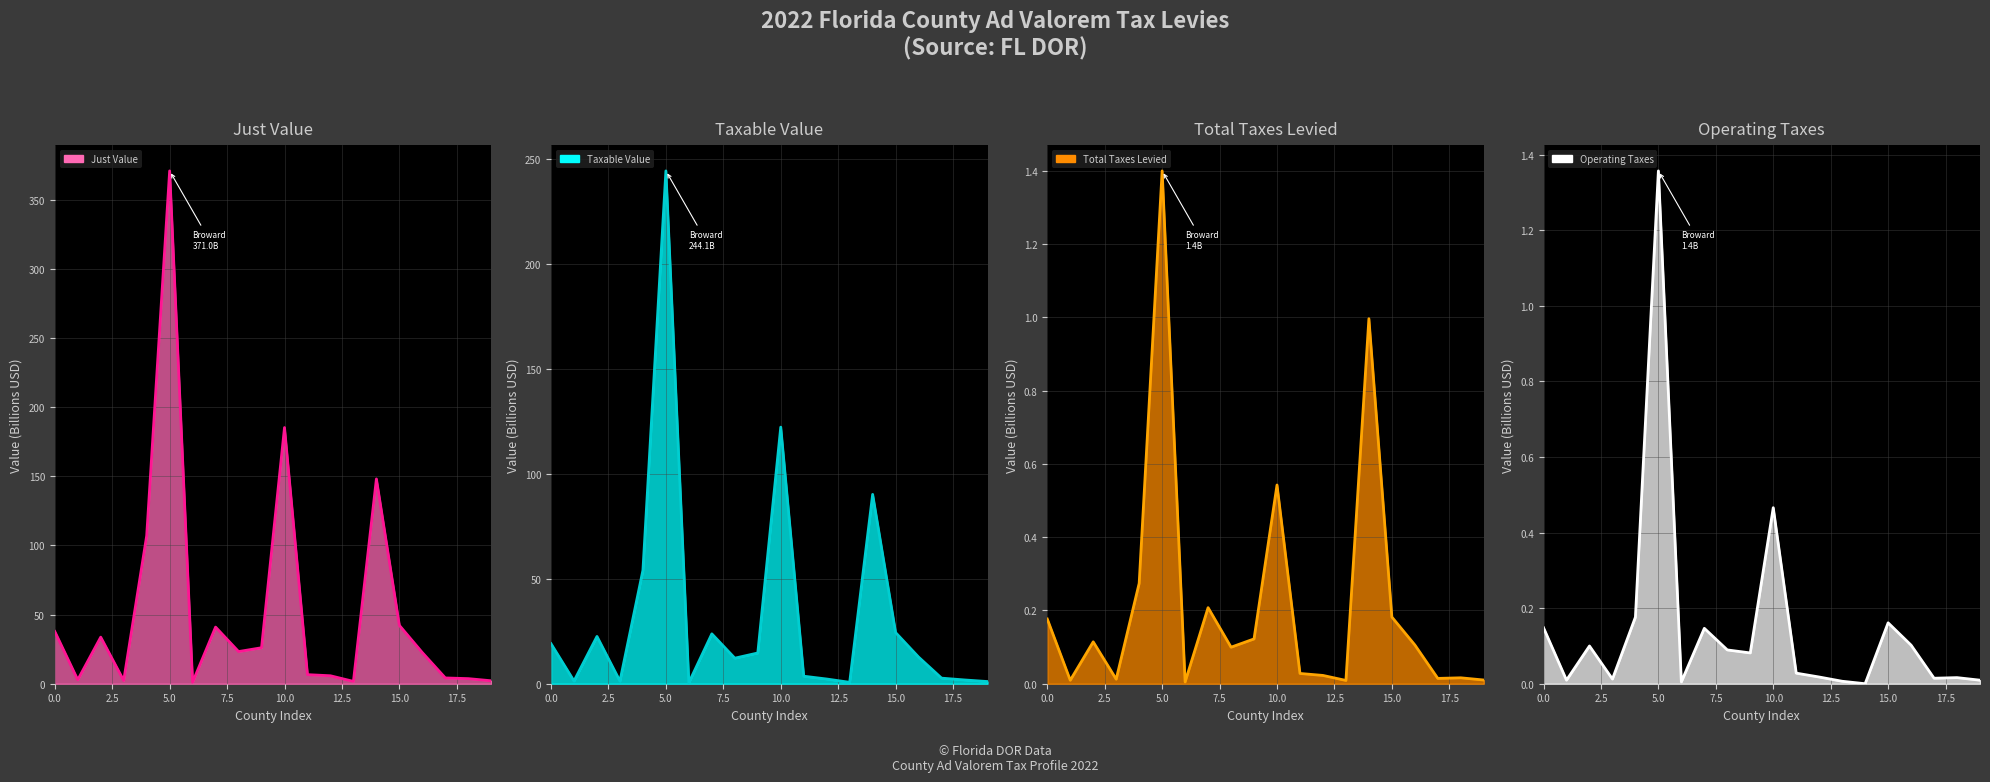

What is the difference between the maximum and minimum values in the Taxable Value series?

243.6